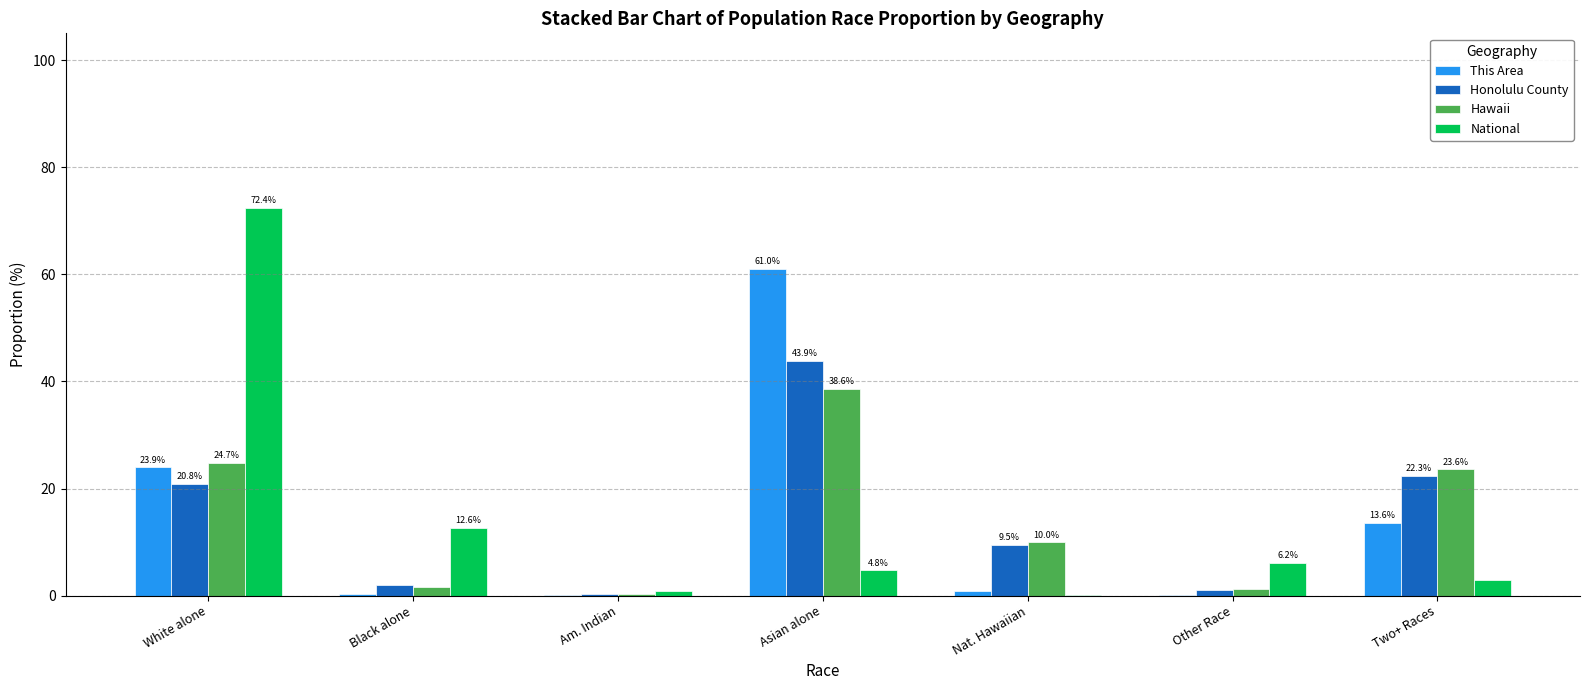

What is the greatest value displayed?

72.4